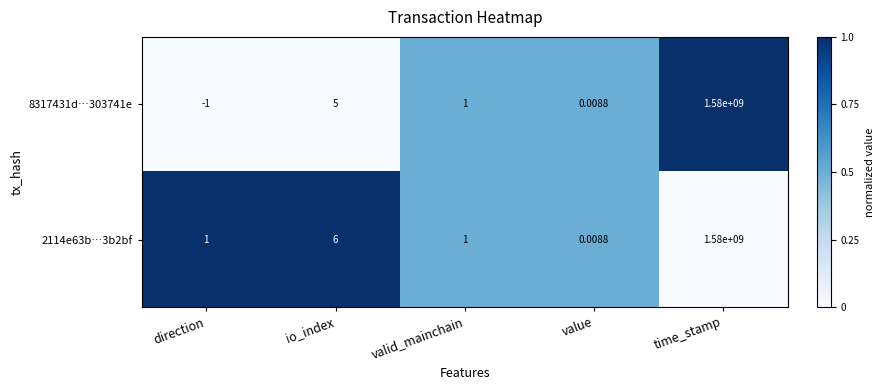

Is the value of 8317431d…303741e at direction greater than the value of 2114e63b…3b2bf at value?

No